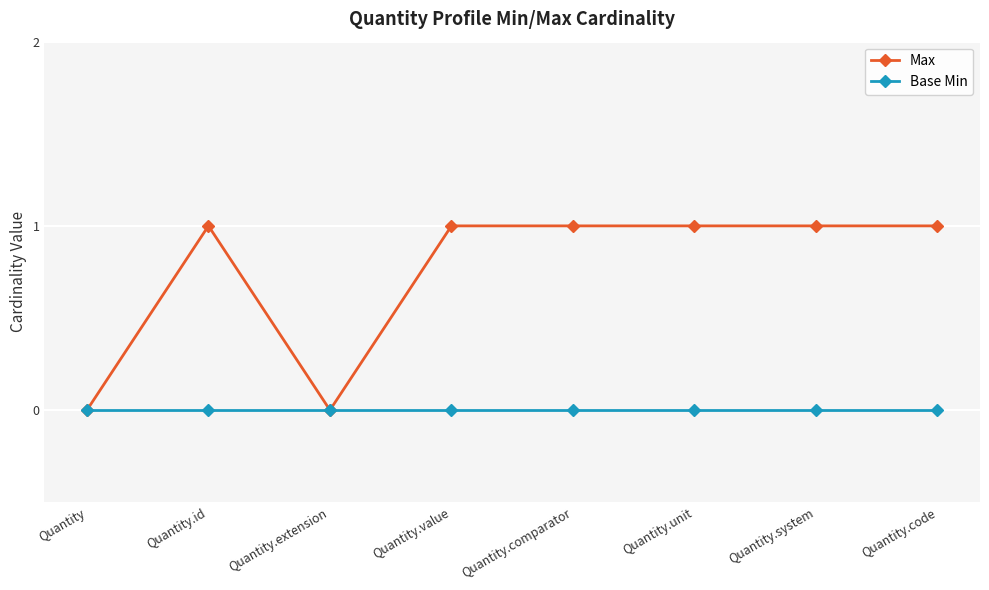

Which series changed the most between Quantity and Quantity.unit?

Max